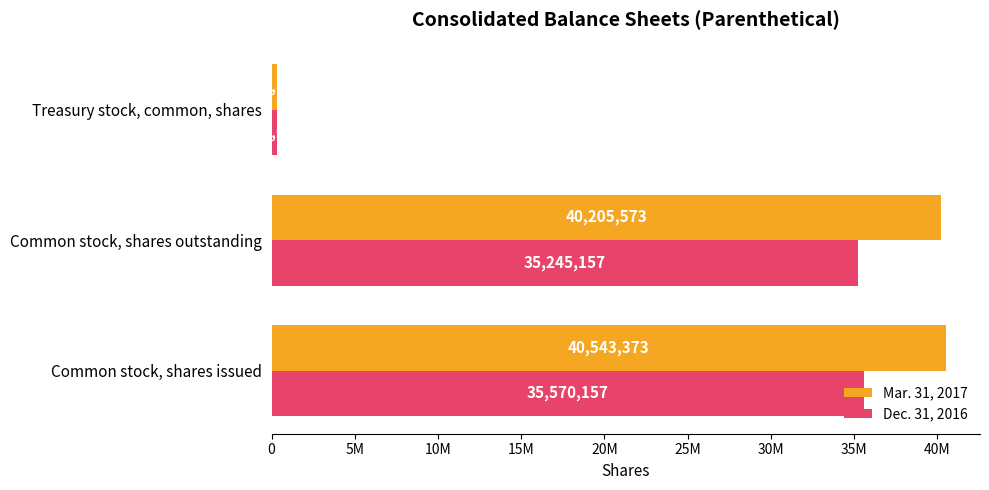

What are all the series names shown in the legend?

Mar. 31, 2017, Dec. 31, 2016